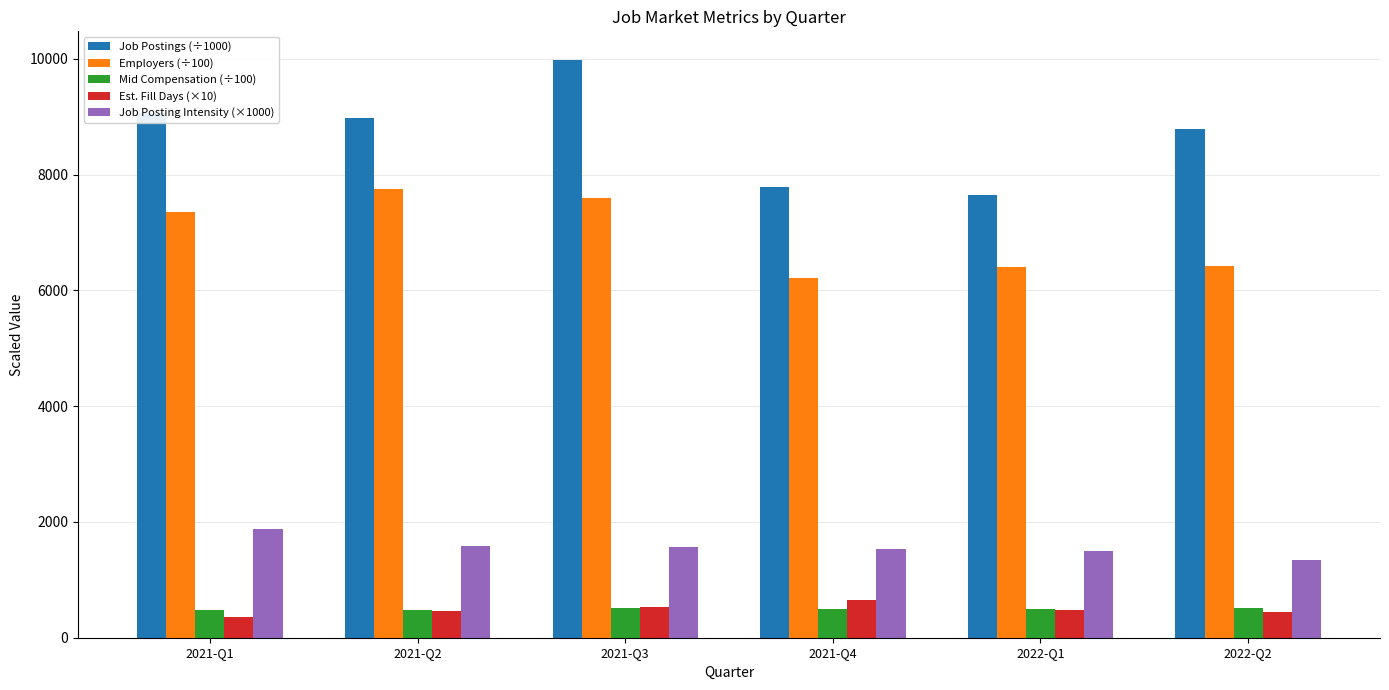

What is the highest value of the Job Posting Intensity (×1000) series?

1870.0